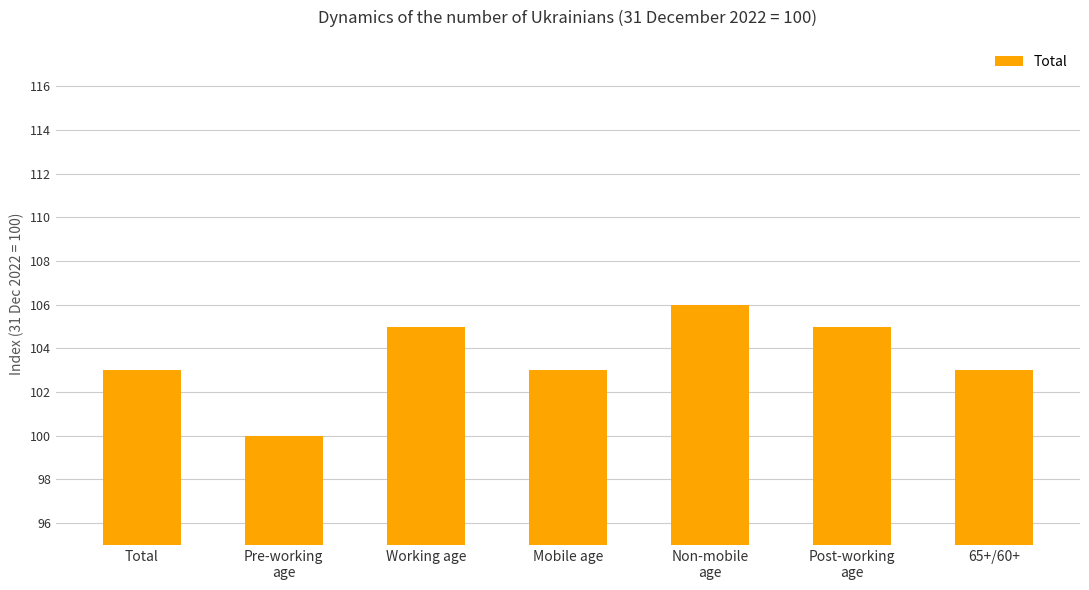

Is it true that the value at Pre-working
age is 42?

False